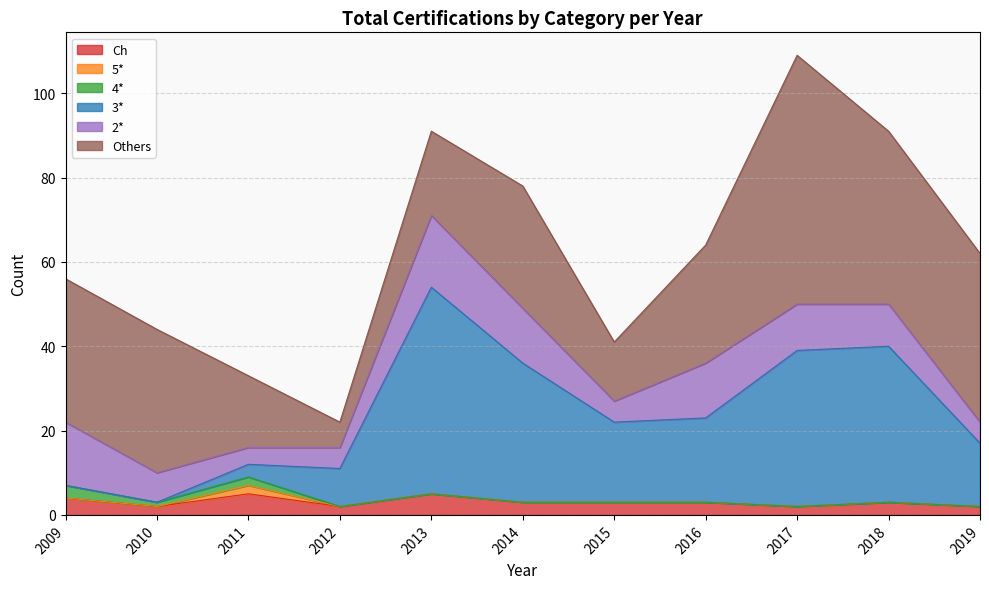

Reading right to left, transcribe all the data shown in this chart.

Ch: 2019=2	2018=3	2017=2	2016=3	2015=3	2014=3	2013=5	2012=2	2011=5	2010=2	2009=4
5*: 2019=0	2018=0	2017=0	2016=0	2015=0	2014=0	2013=0	2012=0	2011=2	2010=0	2009=0
4*: 2019=0	2018=0	2017=0	2016=0	2015=0	2014=0	2013=0	2012=0	2011=2	2010=1	2009=3
3*: 2019=15	2018=37	2017=37	2016=20	2015=19	2014=33	2013=49	2012=9	2011=3	2010=0	2009=0
2*: 2019=5	2018=10	2017=11	2016=13	2015=5	2014=13	2013=17	2012=5	2011=4	2010=7	2009=15
Others: 2019=40	2018=41	2017=59	2016=28	2015=14	2014=29	2013=20	2012=6	2011=17	2010=34	2009=34